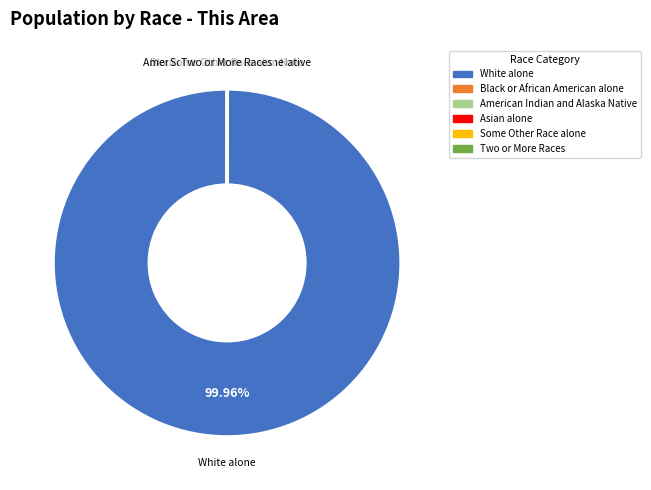

Which category has the biggest portion of the pie?

White alone